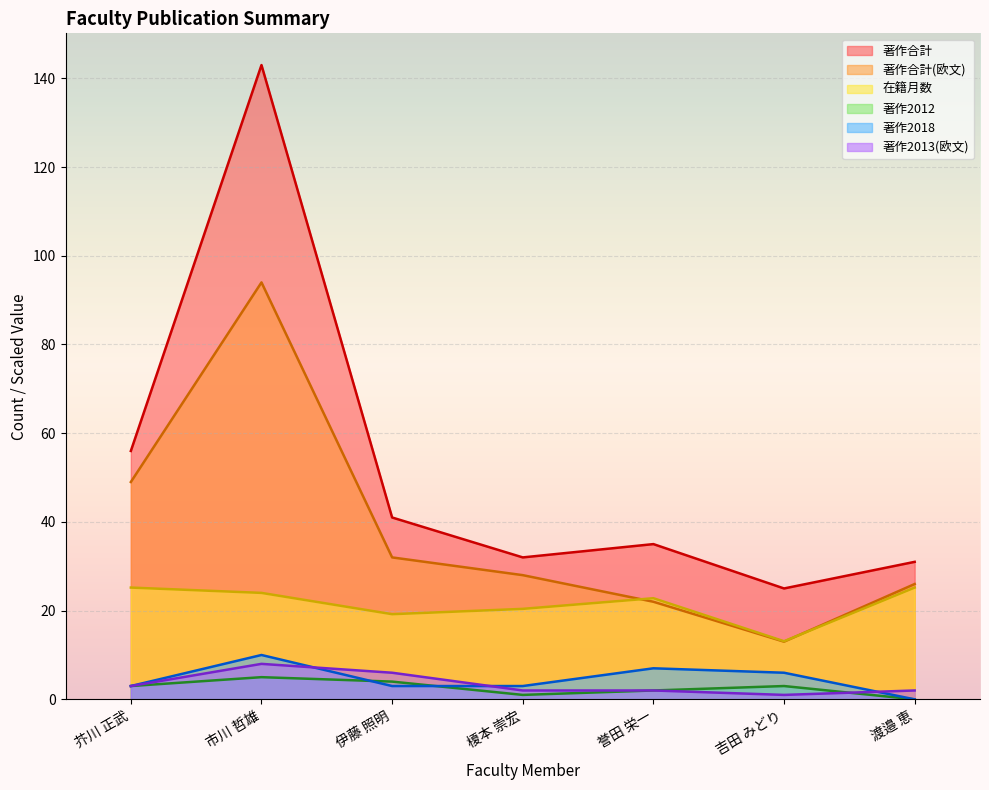

What is the lowest value of the 在籍月数 series?

13.1